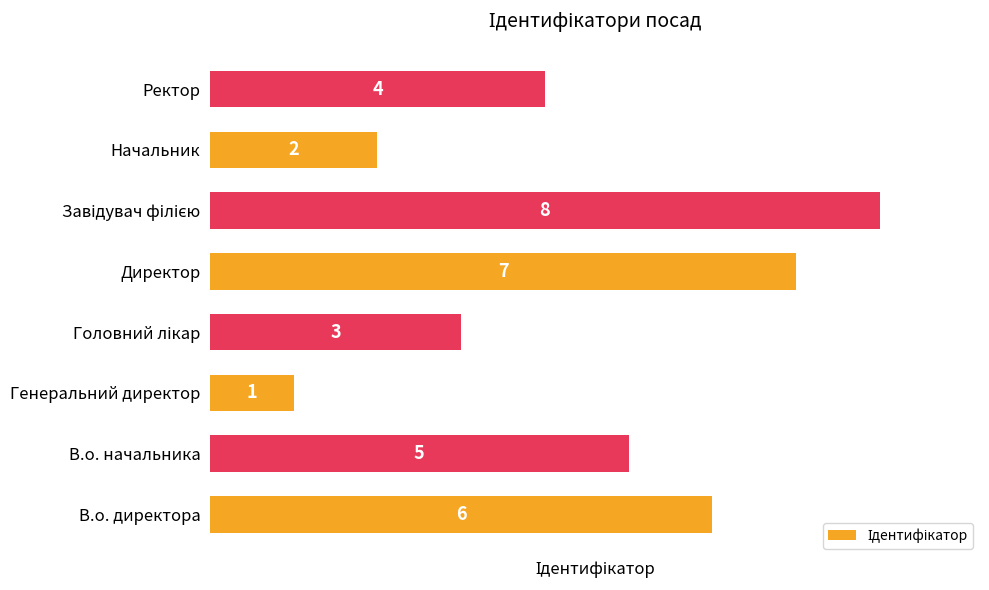

What is the change in value from В.о. директора to Директор?

+1